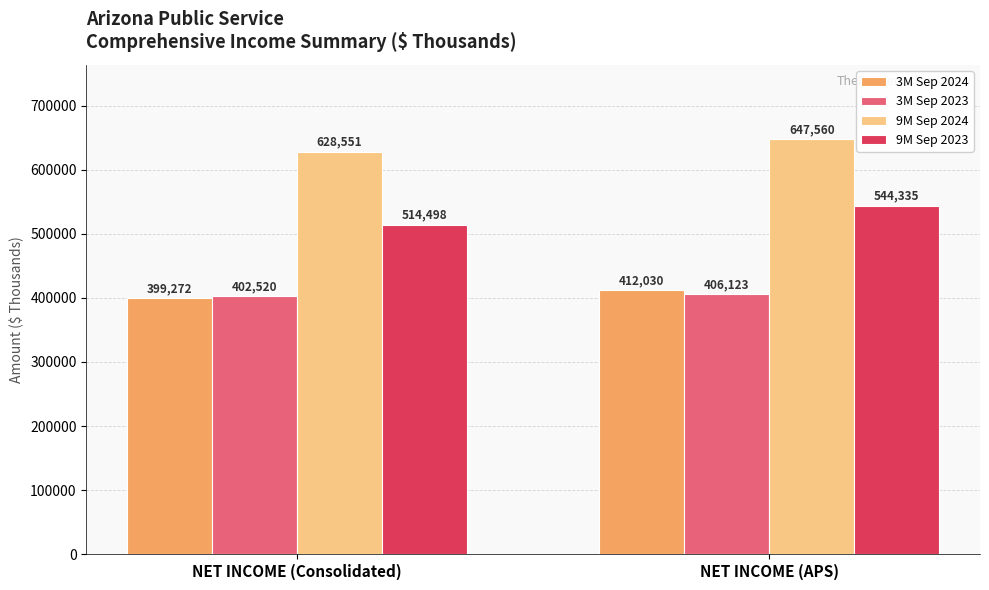

At NET INCOME (Consolidated), list the series in order from largest to smallest.

9M Sep 2024, 9M Sep 2023, 3M Sep 2023, 3M Sep 2024